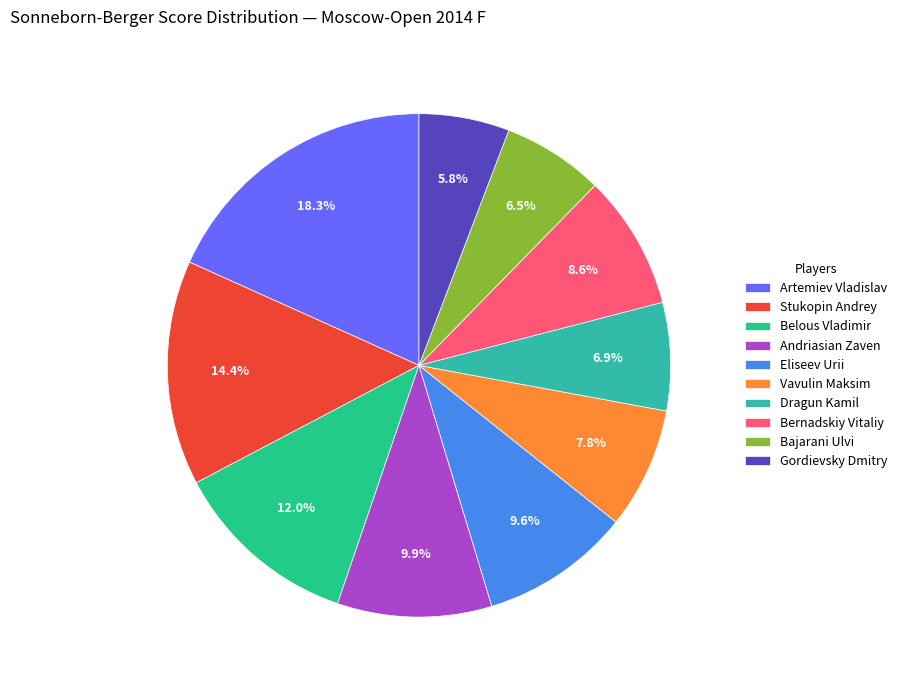

What portion of the pie excludes Artemiev Vladislav?

81.7%